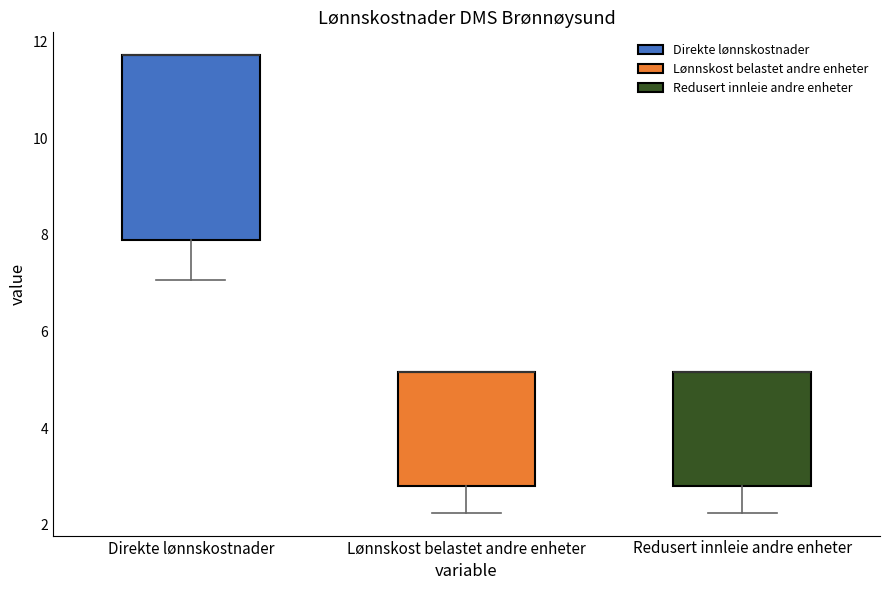

Reading left to right, transcribe this box plot: for each box, give where its median line is, the range the box spans, and where its two whiskers end, as read against the y-axis. The values are not printed on the chart, so give them approximately, as read against the axis.

Direkte lønnskostnader: median 11.8 (drawn on the box's upper edge), box 7.8 to 11.8, whiskers 7.0 to 11.8
Lønnskost belastet andre enheter: median 5.2 (drawn on the box's upper edge), box 2.8 to 5.2, whiskers 2.2 to 5.2
Redusert innleie andre enheter: median 5.2 (drawn on the box's upper edge), box 2.8 to 5.2, whiskers 2.2 to 5.2